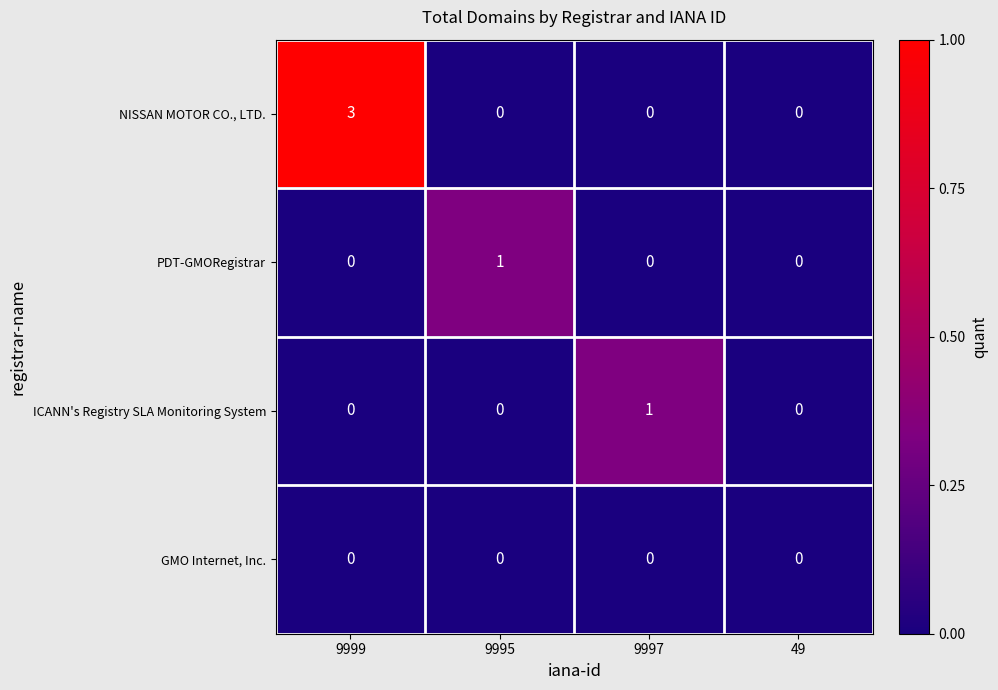

Which series has the largest total across all categories?

NISSAN MOTOR CO., LTD.